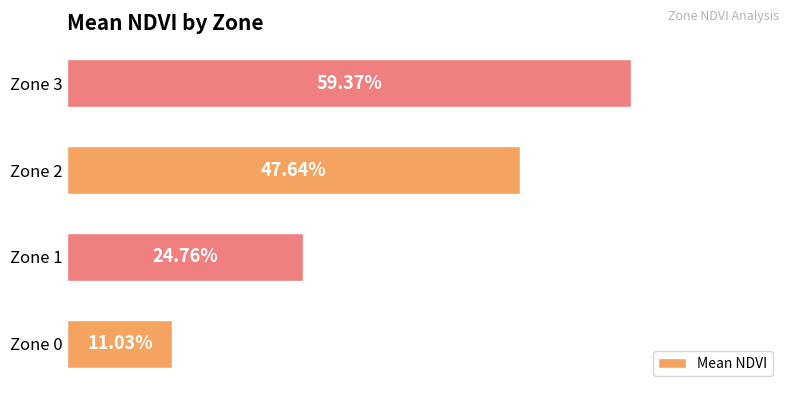

Are the bars horizontal?

Yes